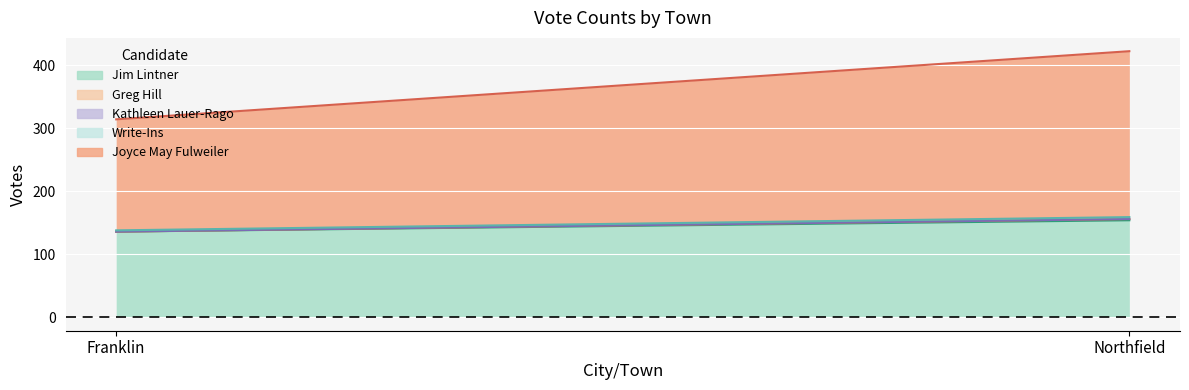

Does the chart display data point markers on the line(s)?

No